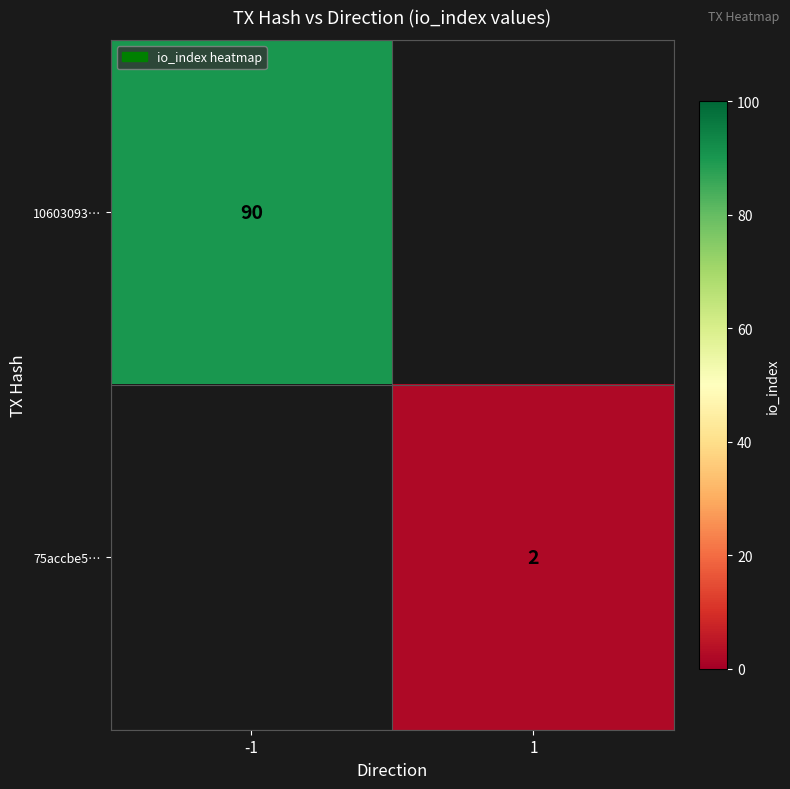

Is it true that 10603093… equals 90 at -1?

True